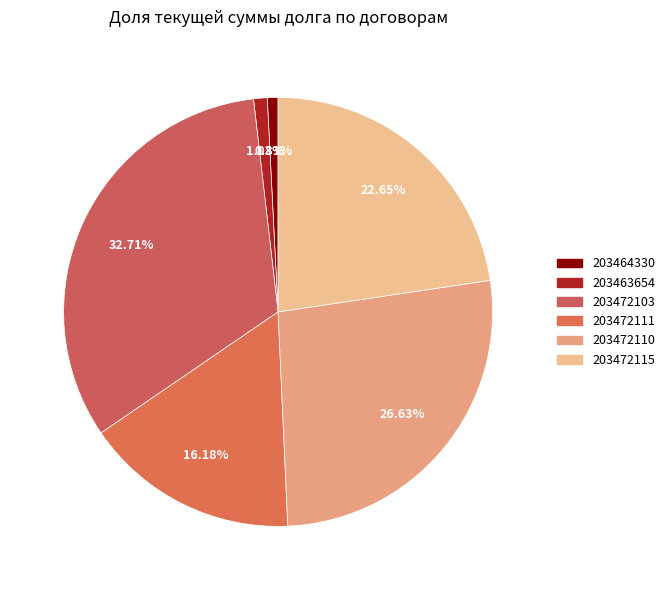

Which category has the biggest portion of the pie?

203472103